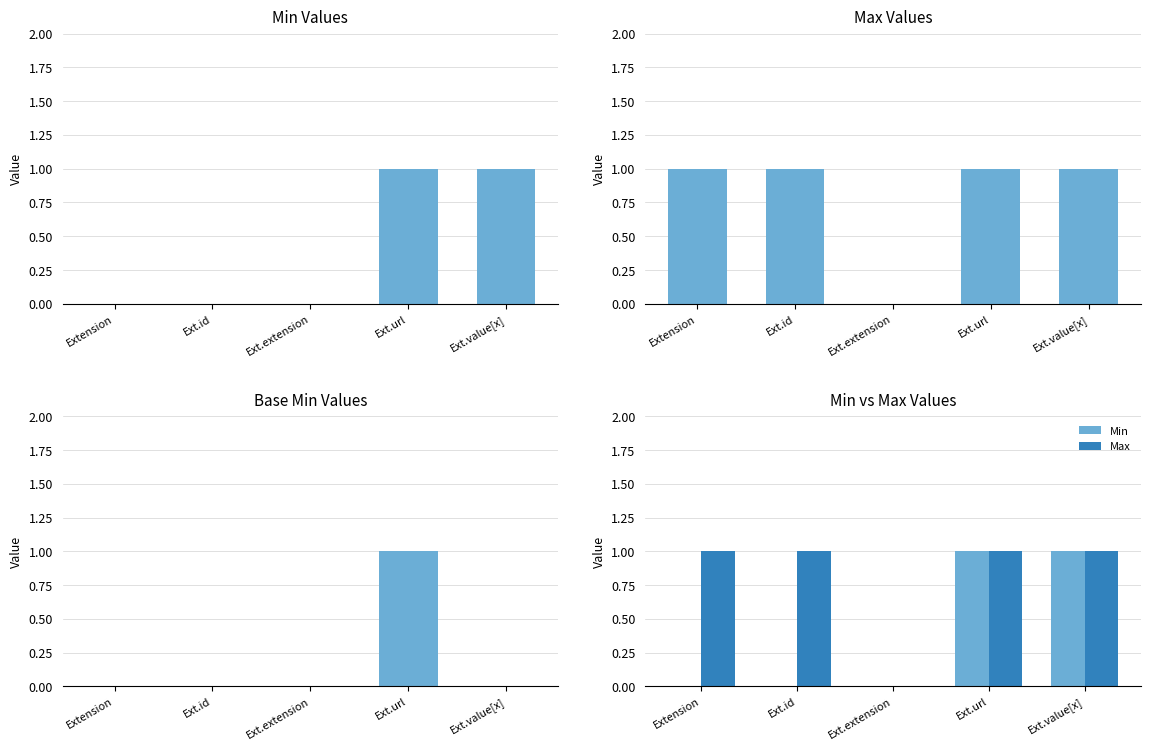

List the labels in order of Min value, largest first.

Ext.url, Ext.value[x], Extension, Ext.id, Ext.extension